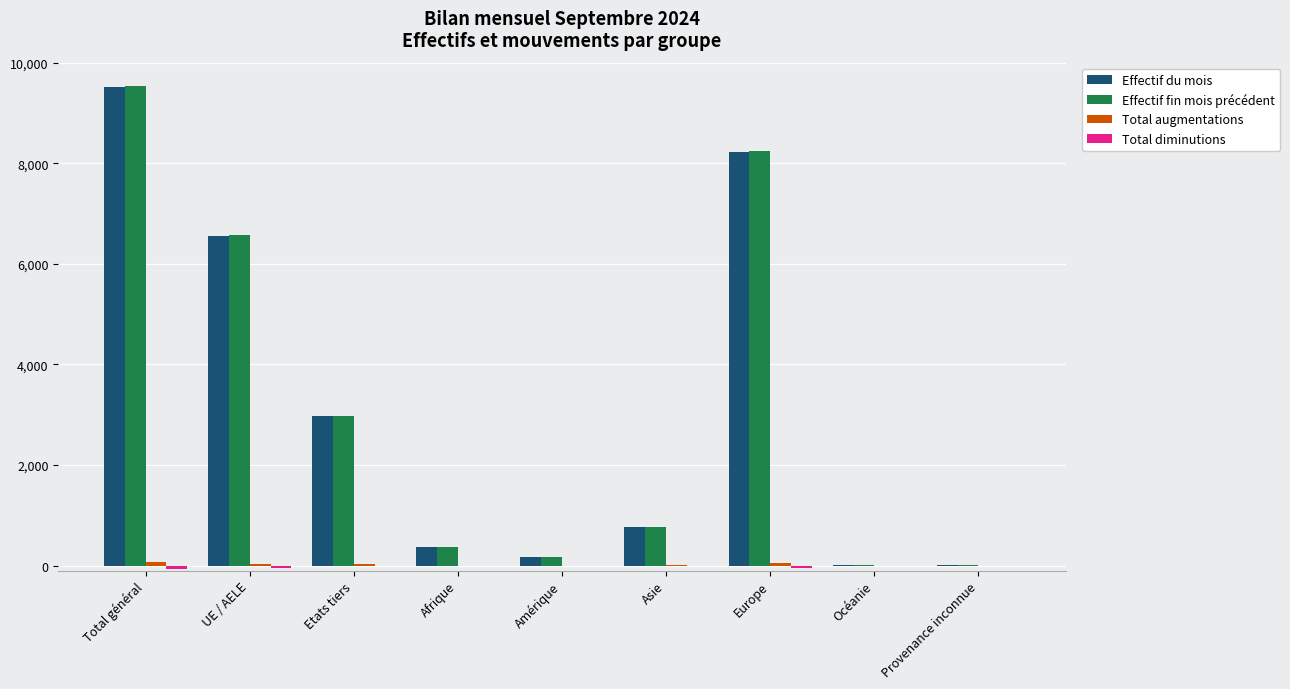

Is it true that Effectif fin mois précédent equals 361 at Afrique?

True